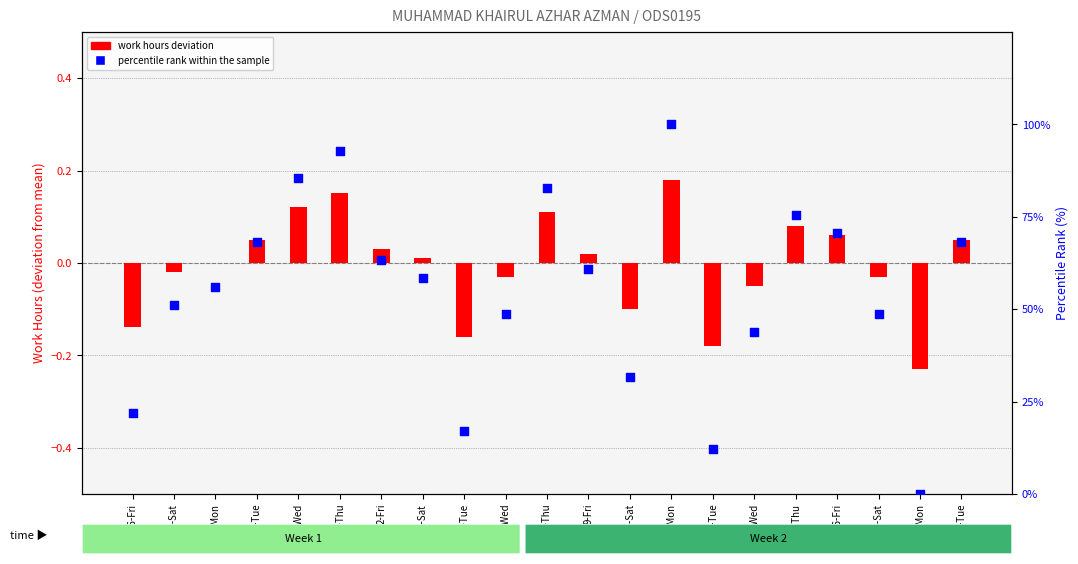

Which series has the largest total across all categories?

percentile rank